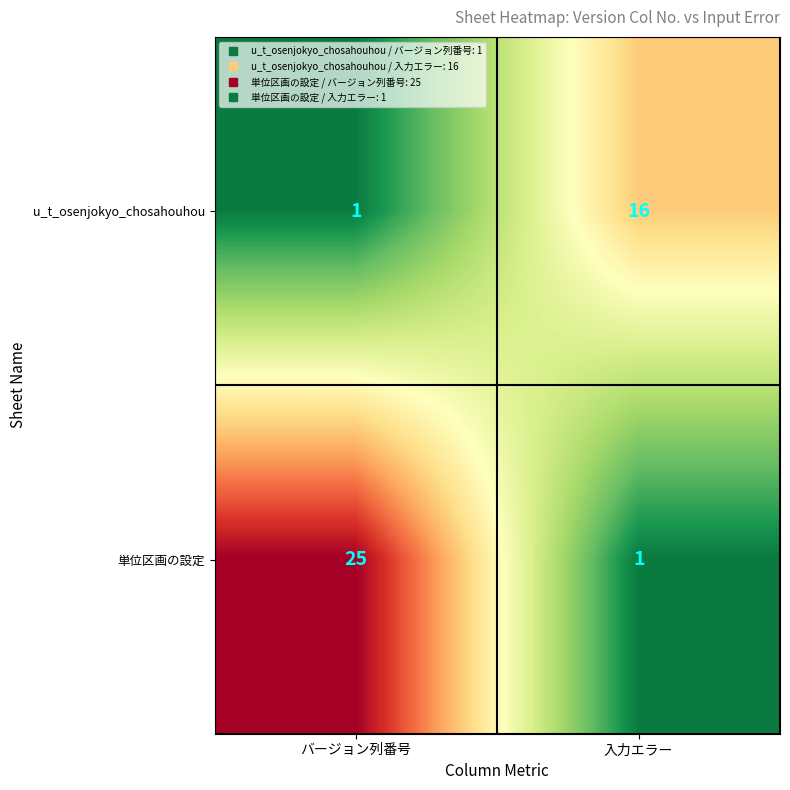

Which series has the largest total across all categories?

単位区画の設定